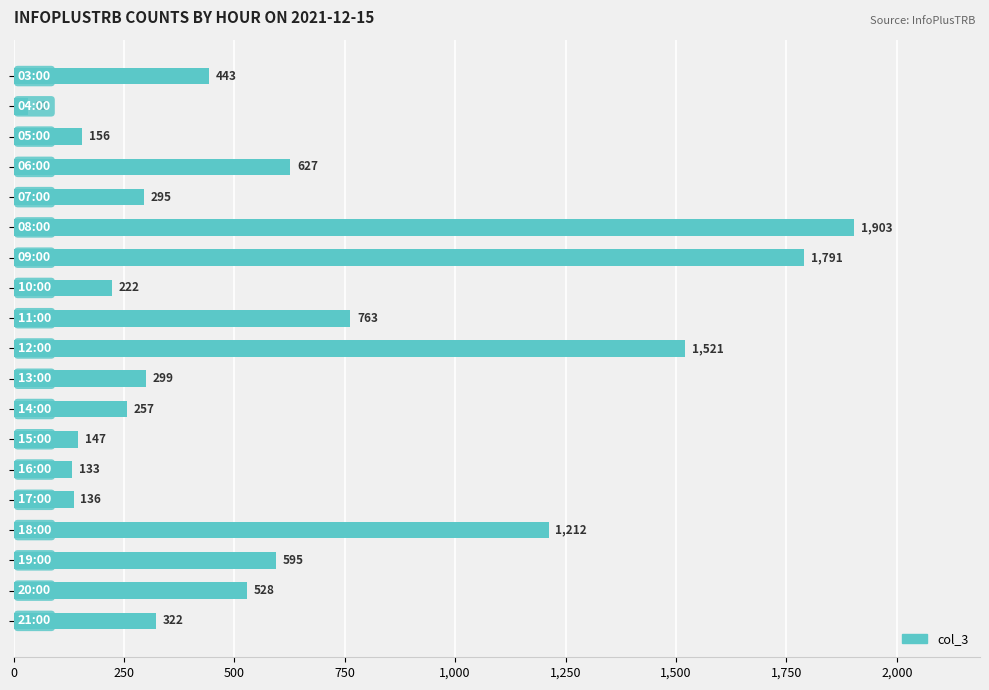

Reading top to bottom, transcribe all the data shown in this chart.

443	32	156	627	295	1903	1791	222	763	1521	299	257	147	133	136	1212	595	528	322